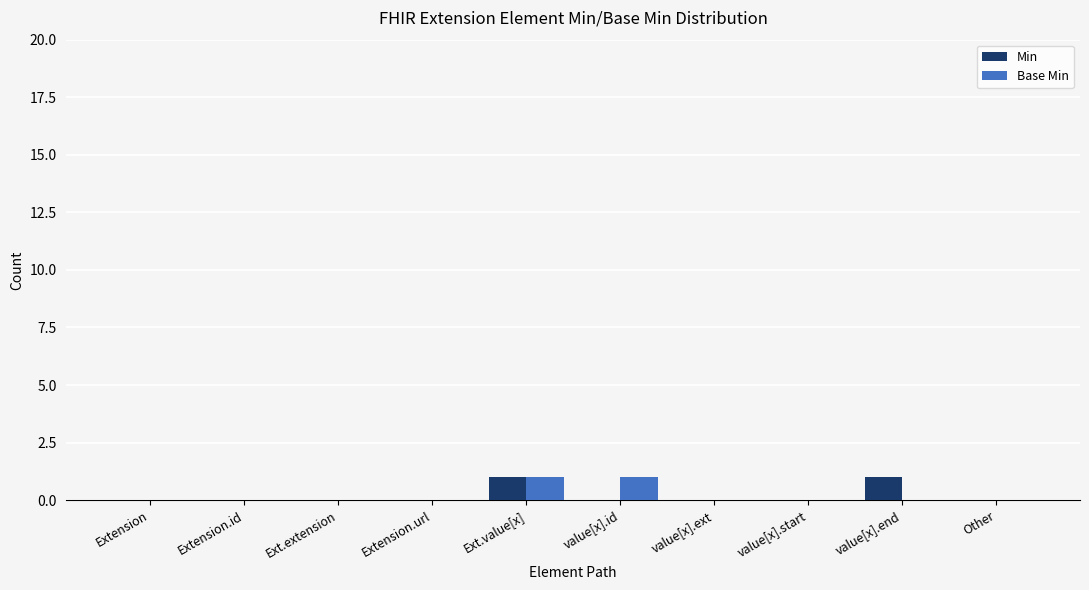

How many data points does each series have?

10